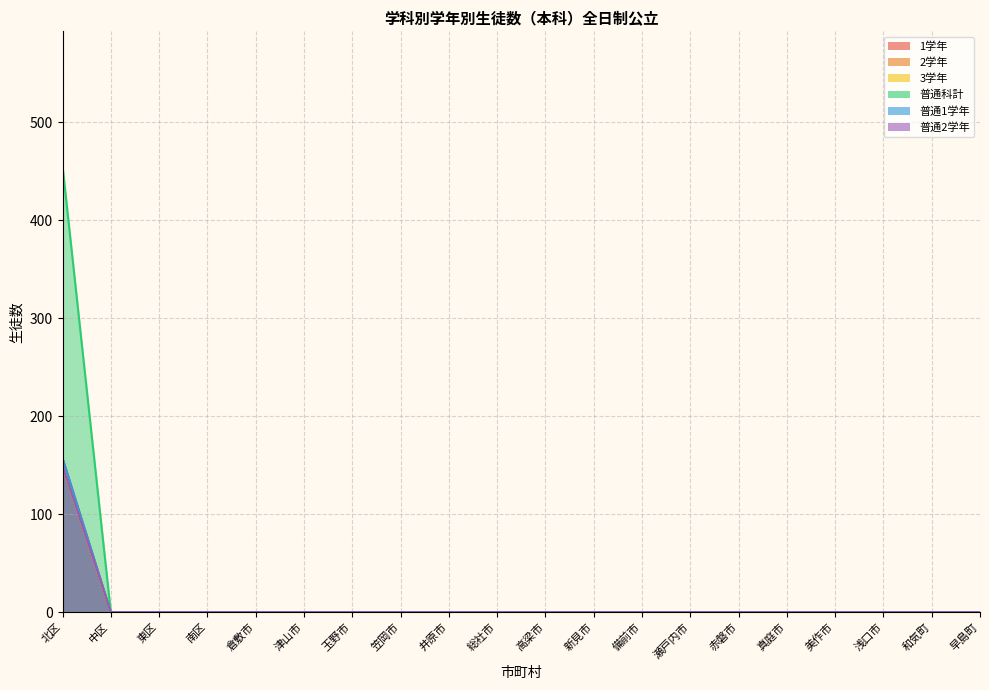

Which series has the widest spread of values?

普通科計